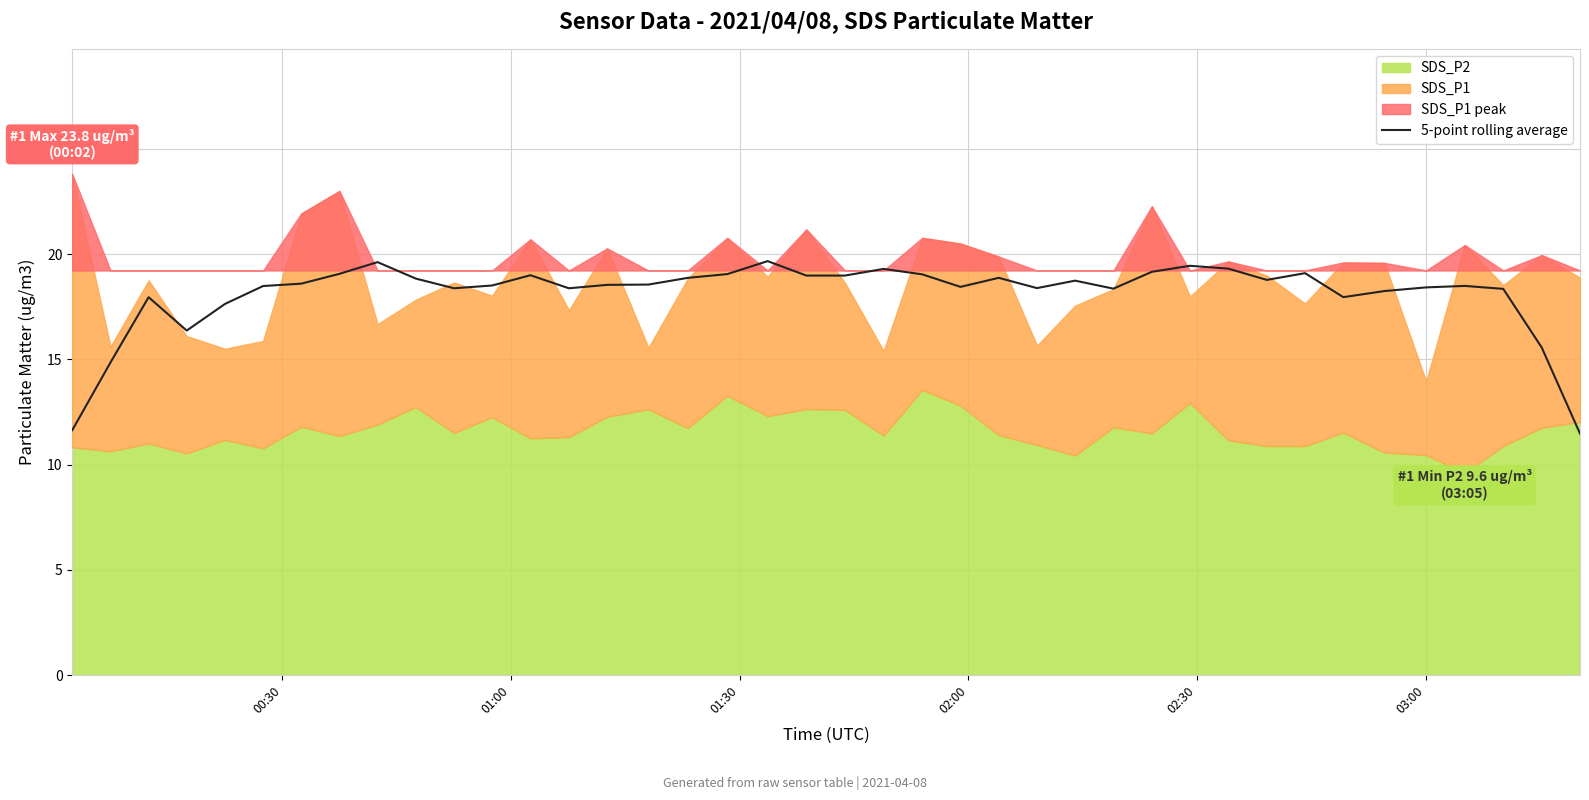

What is the minimum value for 5-point rolling average?

11.5